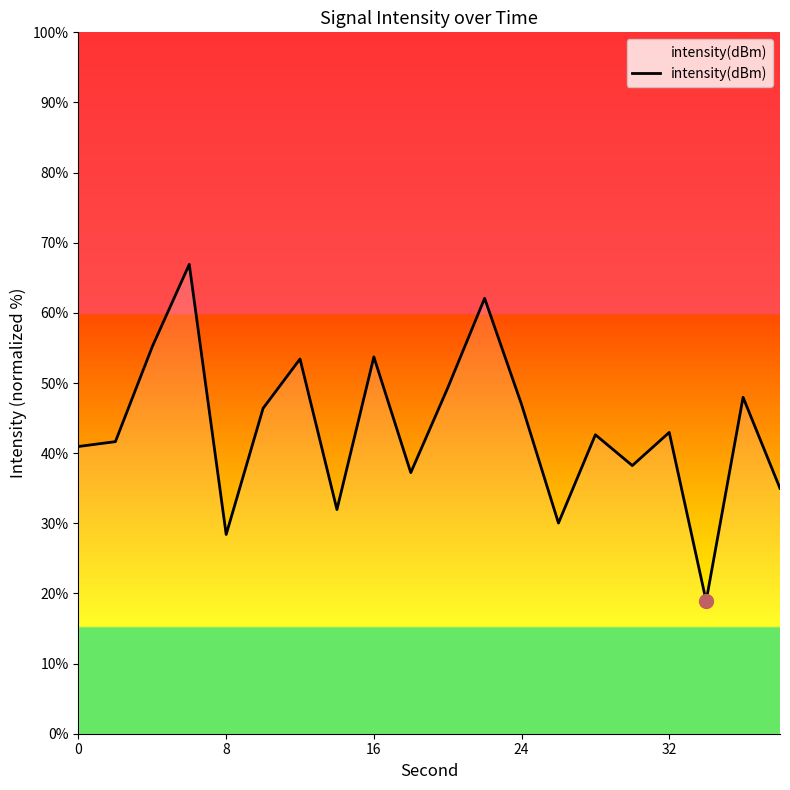

What is the minimum value shown in the chart?

18.9